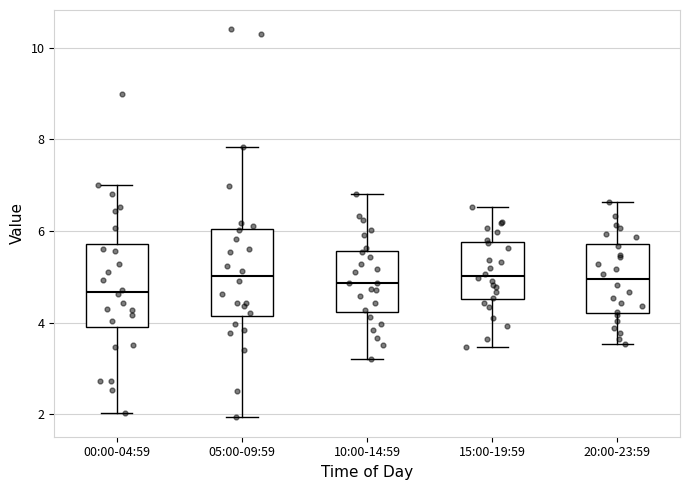

Reading left to right, transcribe this box plot: for each box, give where its median line is, the range the box spans, and where its two whiskers end, as read against the y-axis. The values are not printed on the chart, so give them approximately, as read against the axis.

00:00-04:59: median 4.6, box 3.8 to 5.8, whiskers 2.0 to 7.0
05:00-09:59: median 5.0, box 4.2 to 6.0, whiskers 2.0 to 7.8
10:00-14:59: median 4.8, box 4.2 to 5.6, whiskers 3.2 to 6.8
15:00-19:59: median 5.0, box 4.6 to 5.8, whiskers 3.4 to 6.6
20:00-23:59: median 5.0, box 4.2 to 5.8, whiskers 3.6 to 6.6